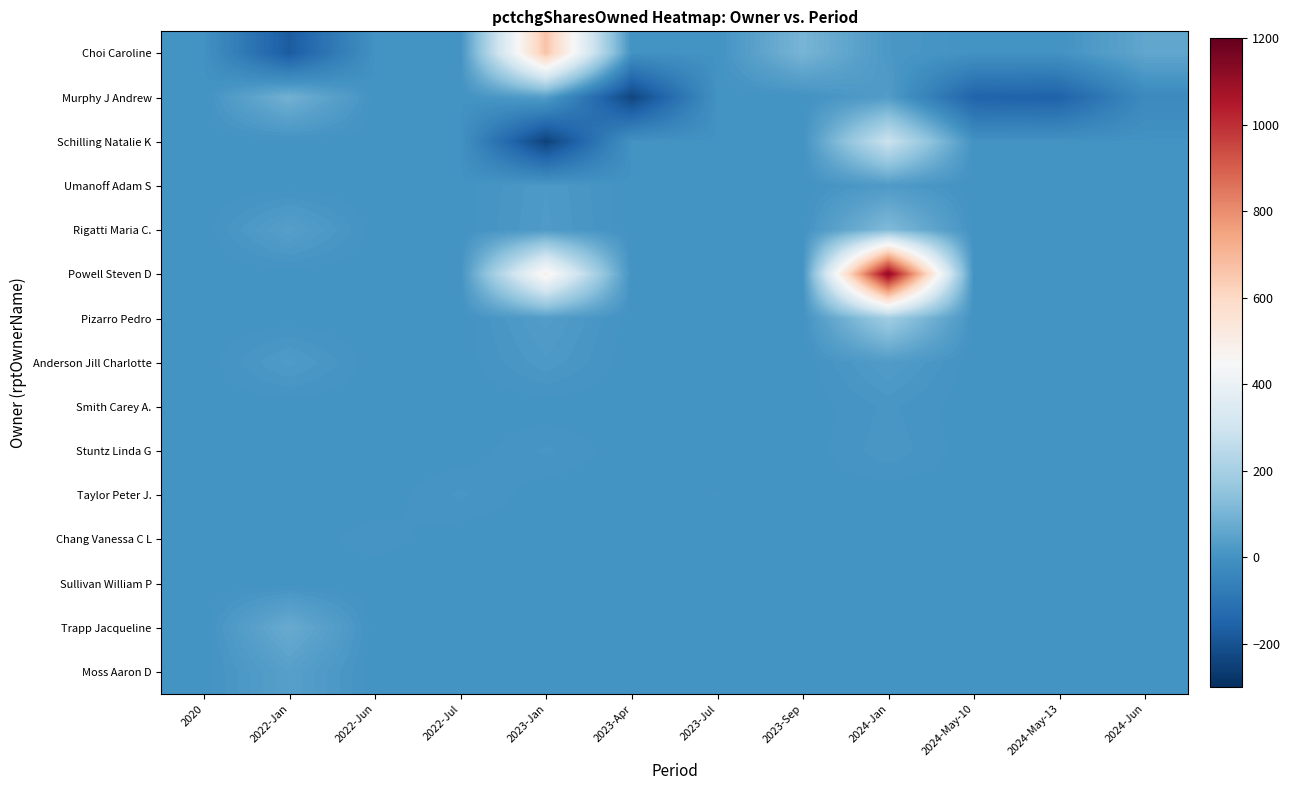

Which series has the largest total across all categories?

Powell Steven D